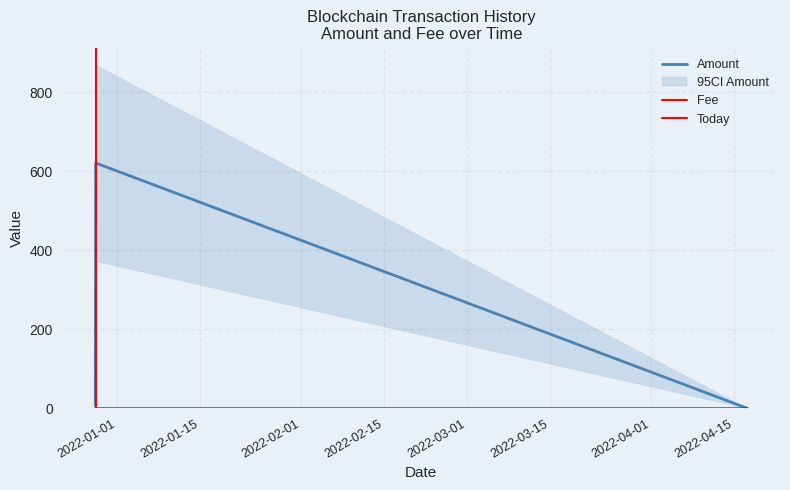

Is it true that Amount equals 0.0 at 2022-04-17 05:24:00?

False